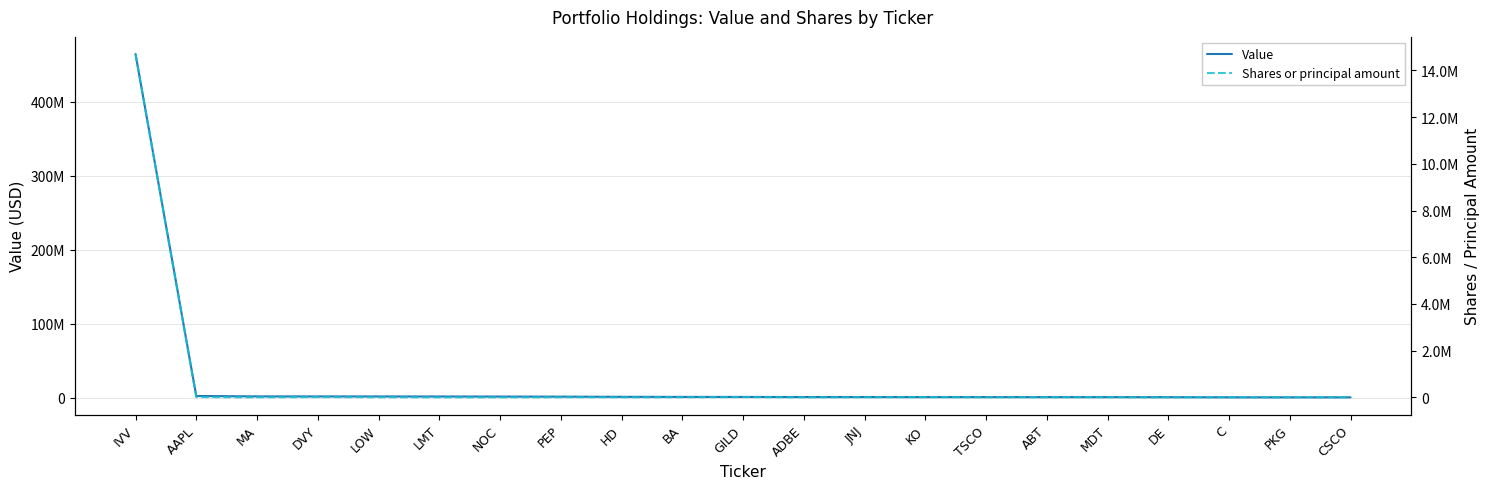

What is the difference between the highest and lowest values at CSCO?

198061